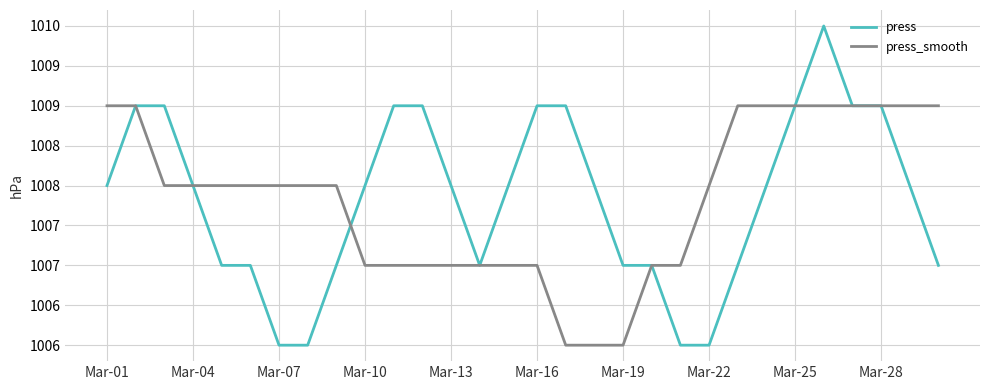

Does the chart display data point markers on the line(s)?

No